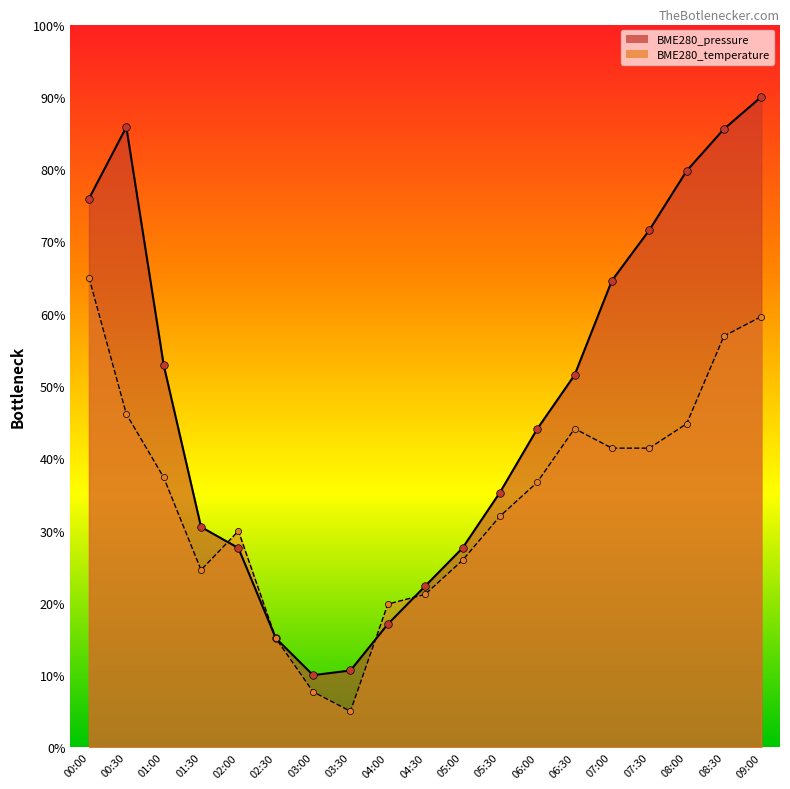

Which series has the largest Y range (max minus min)?

BME280_pressure